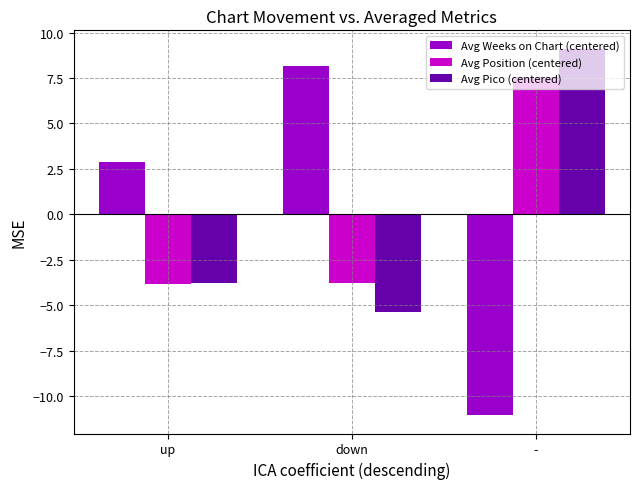

Is it true that Avg Weeks on Chart (centered) equals -11.0 at -?

True